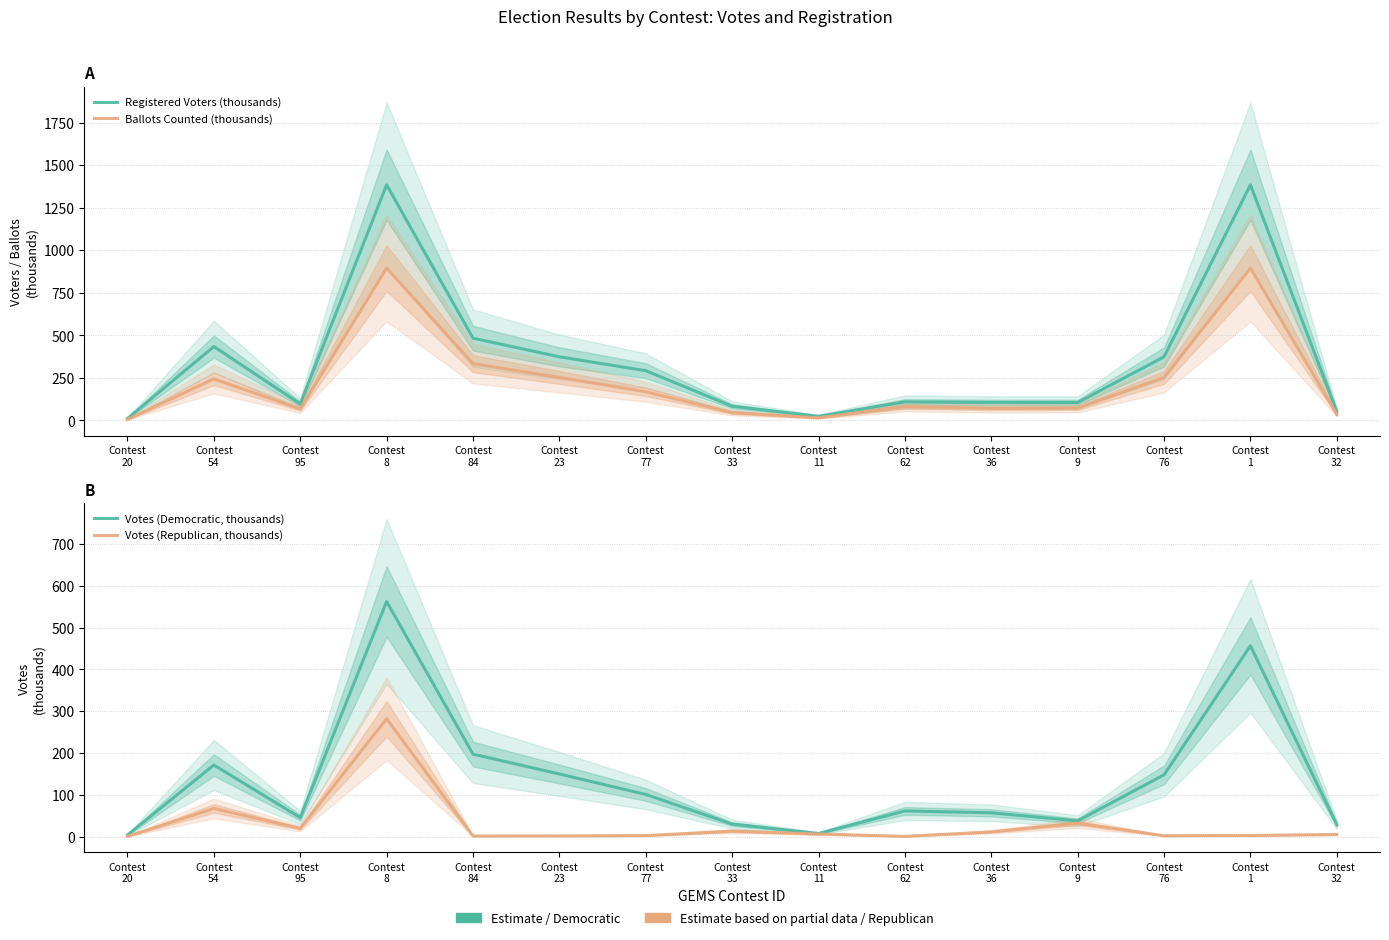

What is the total value across all series at Contest
62?

251.9